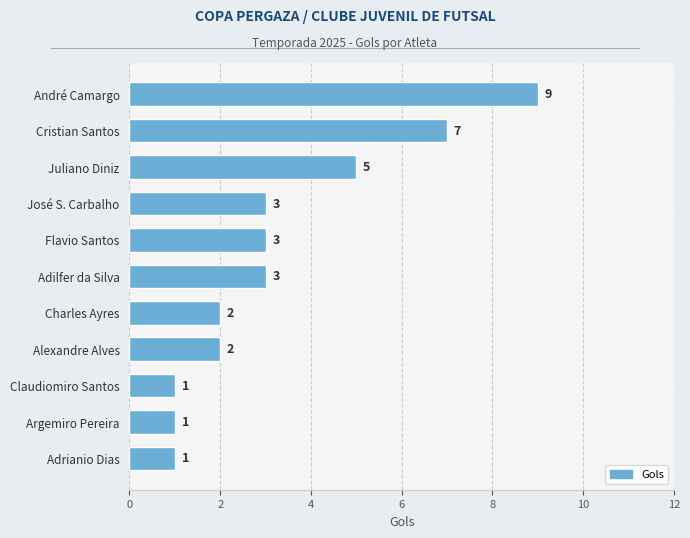

What is the ratio of the value at José S. Carbalho to the value at Juliano Diniz?

0.6